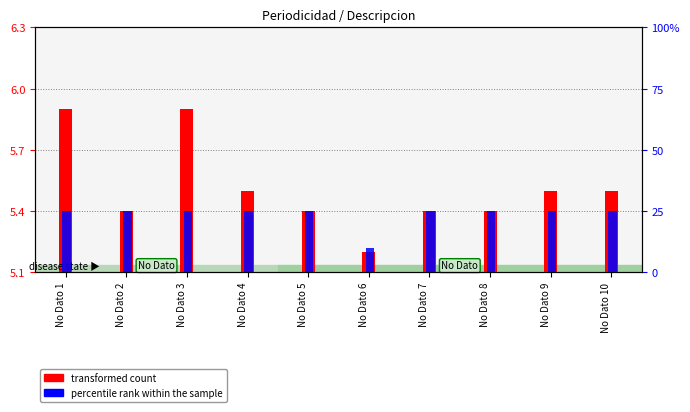

At which label is percentile rank within the sample closest to 17?

No Dato 6